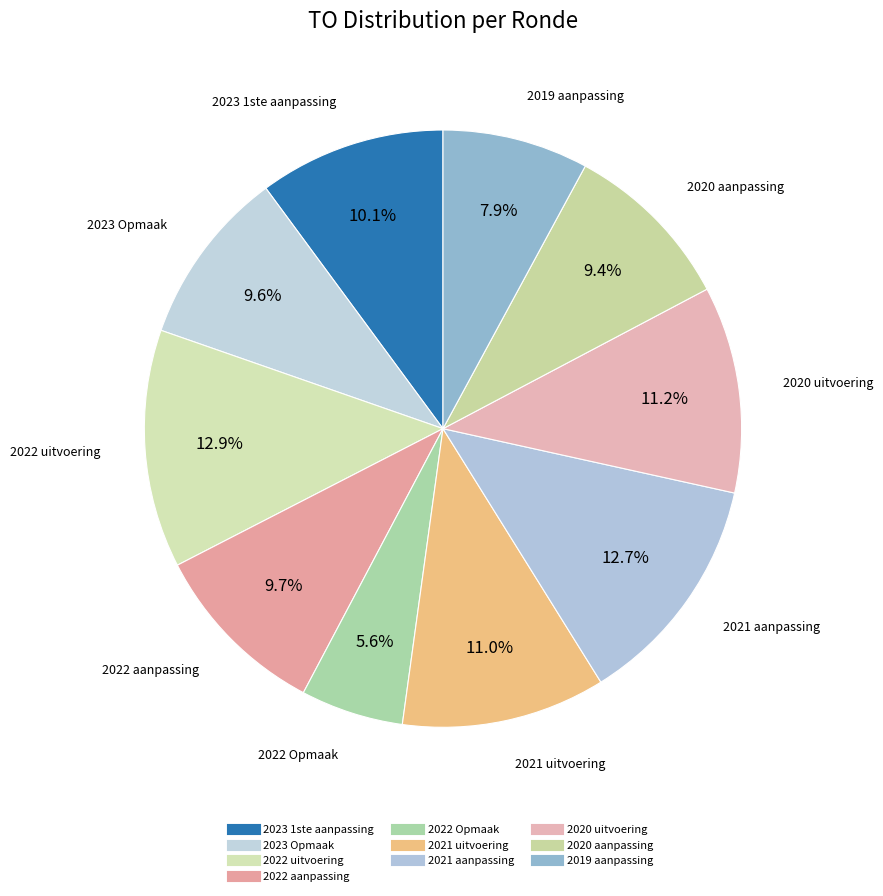

The 2021 uitvoering slice represents 11% of the pie. True or false?

True